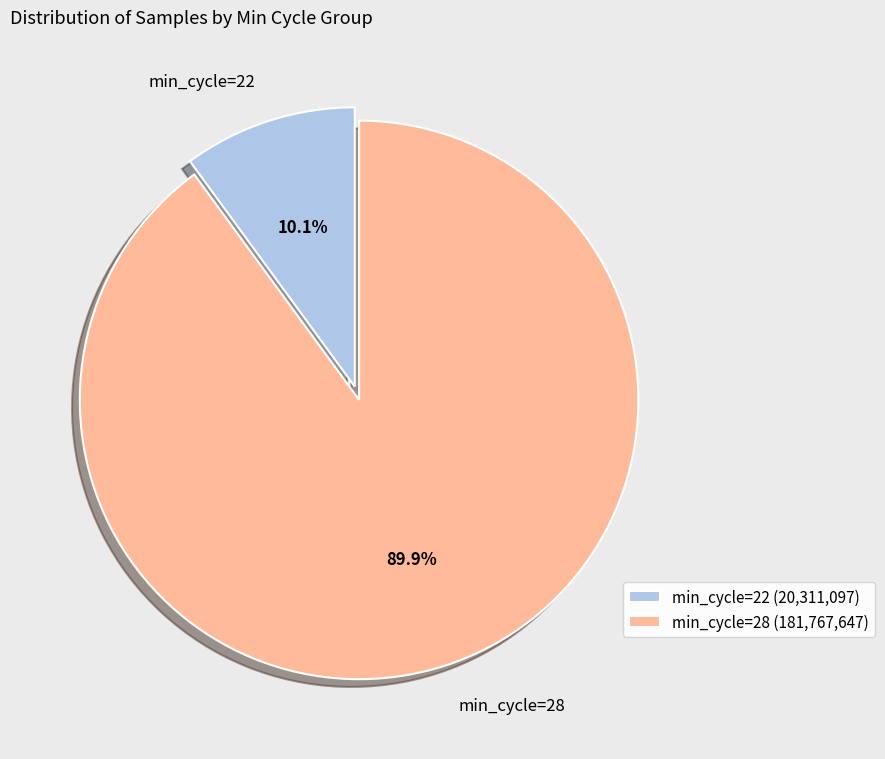

Which has a higher value, min_cycle=28 or min_cycle=22?

min_cycle=28